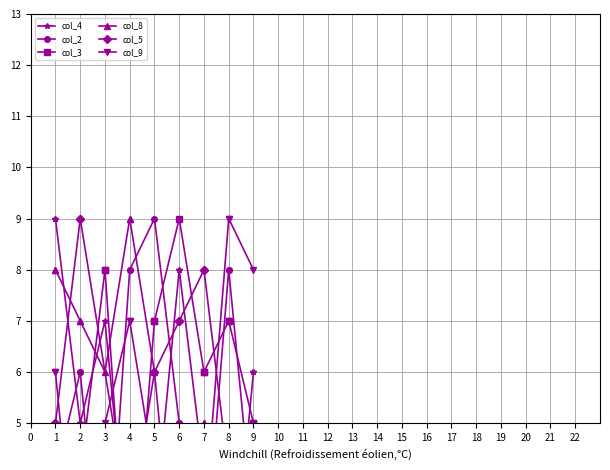

What is the sum of all values?

90